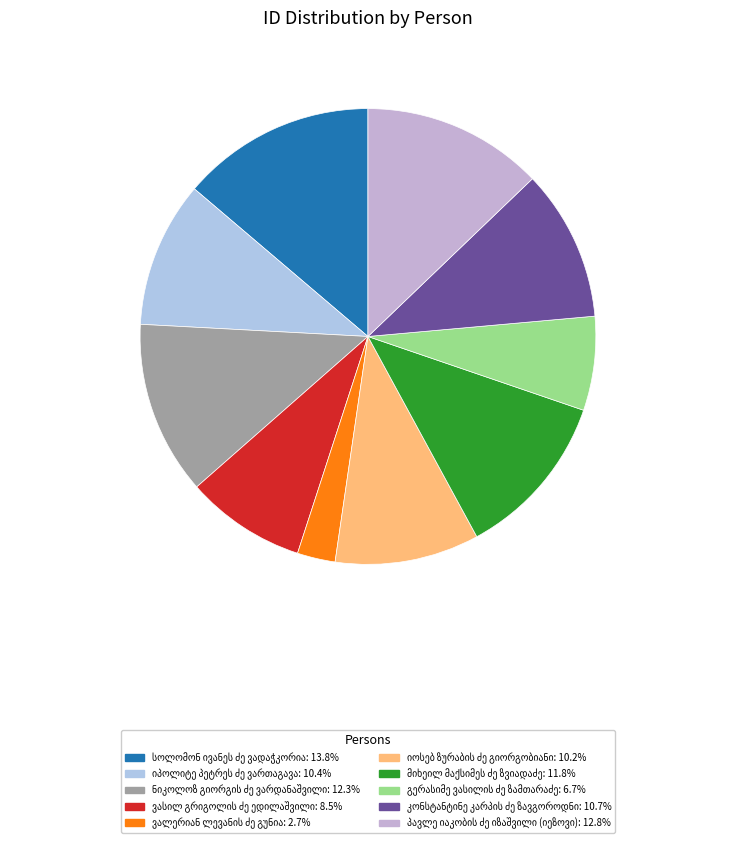

What is the largest slice in the pie chart?

სოლომონ ივანეს ძე ვადაჭკორია